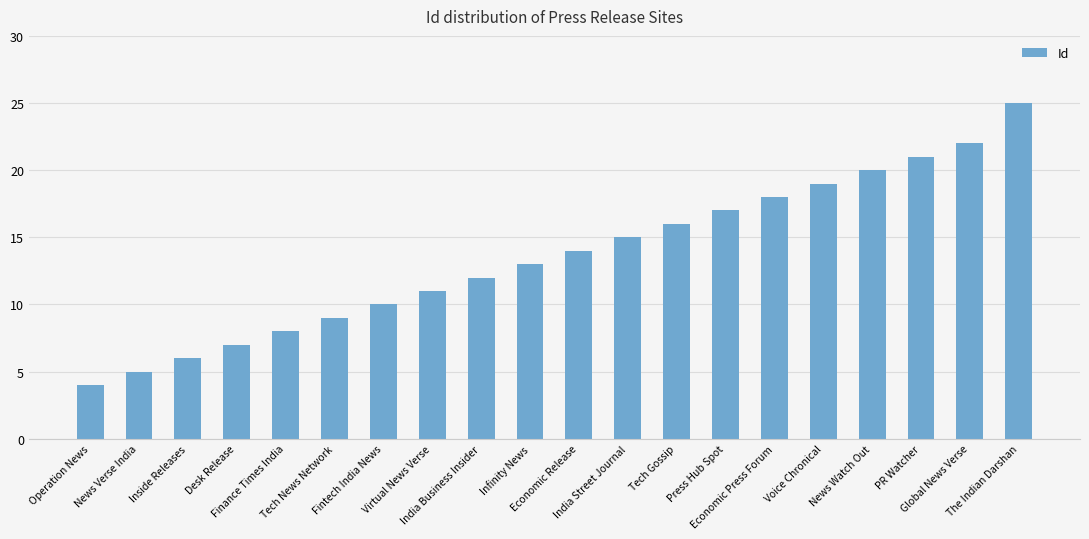

What is the difference between the maximum and minimum values?

21